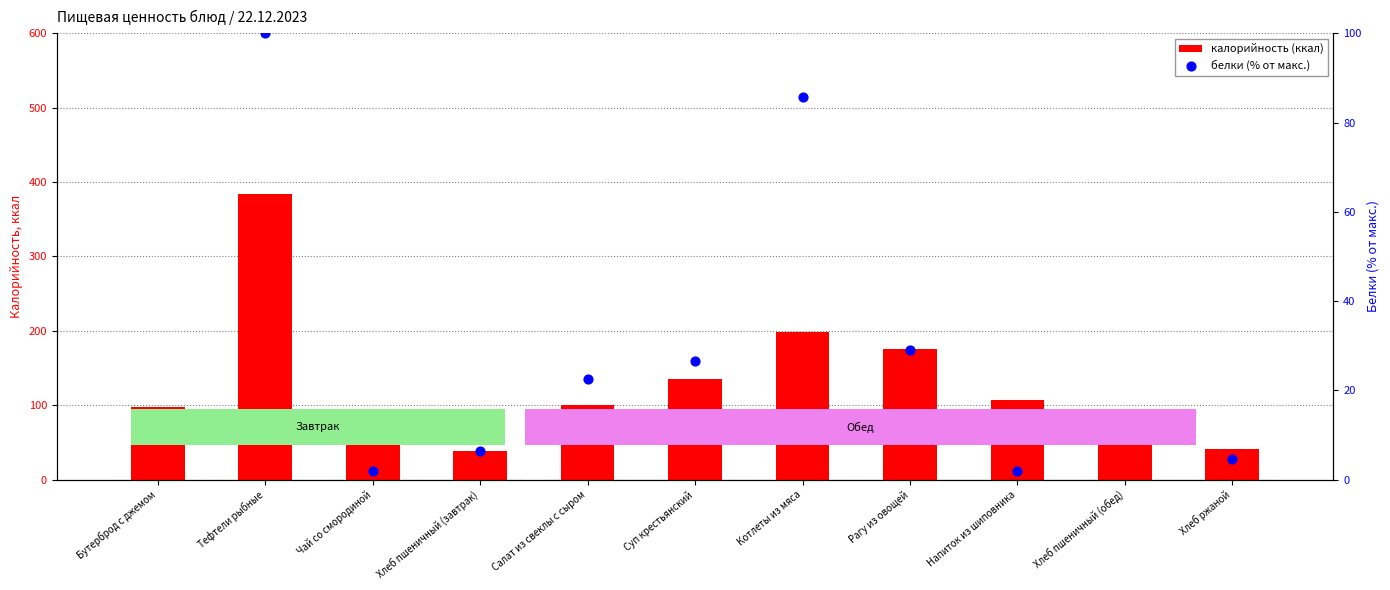

Which series reaches the minimum Y coordinate?

белки (% от макс.)